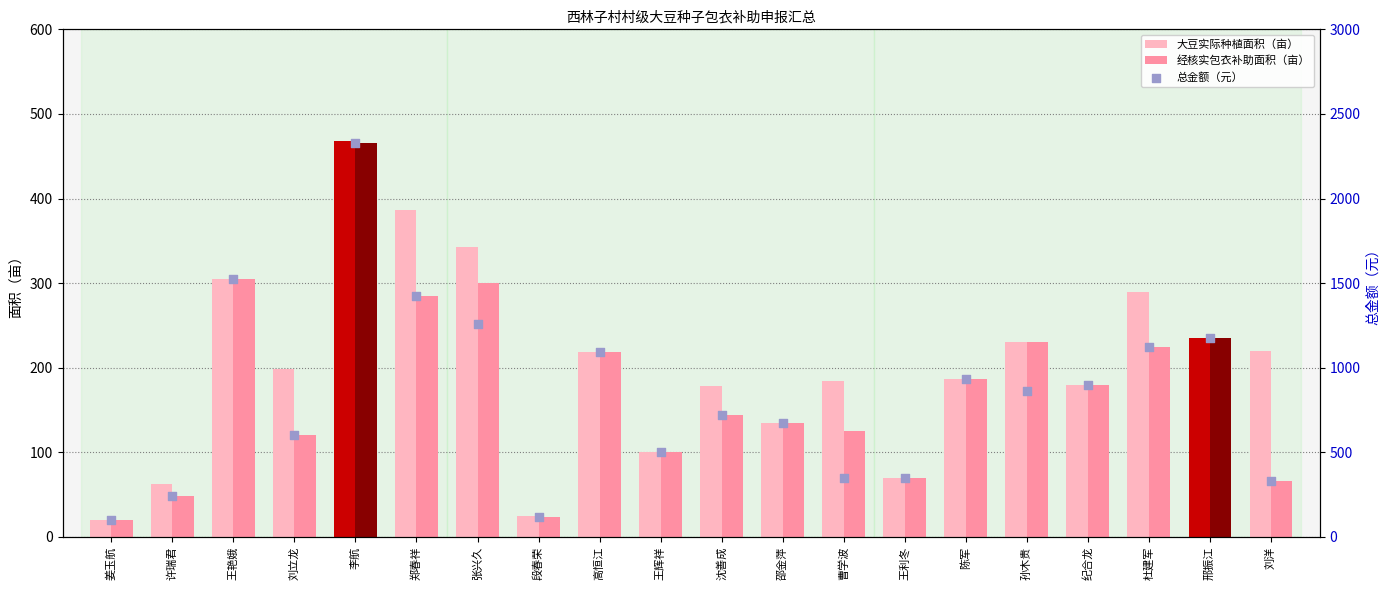

What is the total value across all series at 王利冬?

490.0